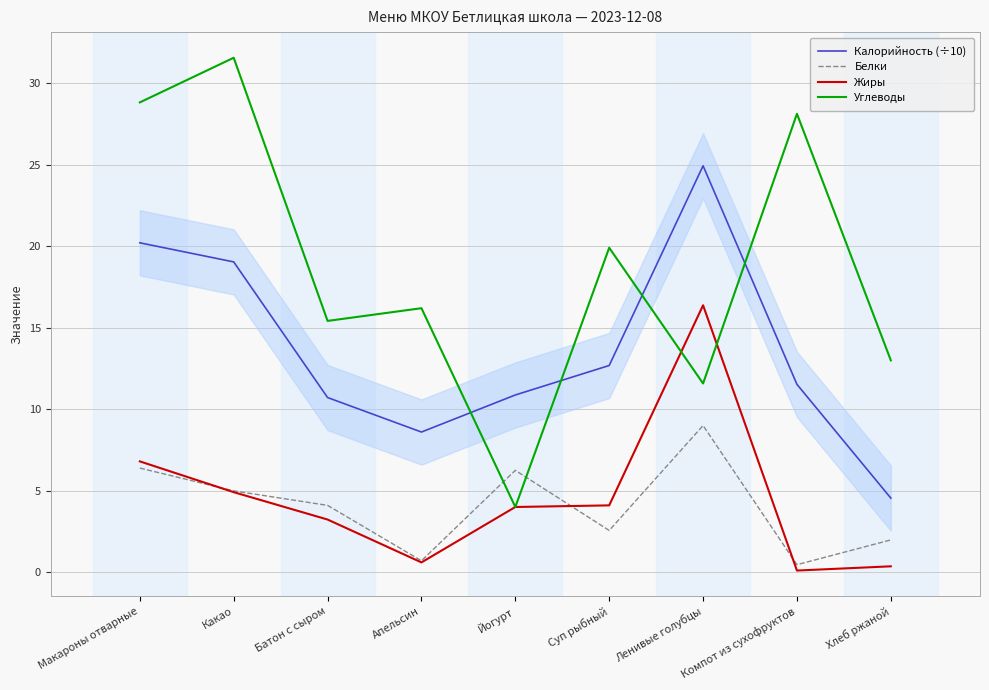

What position from the left is Макароны отварные?

1